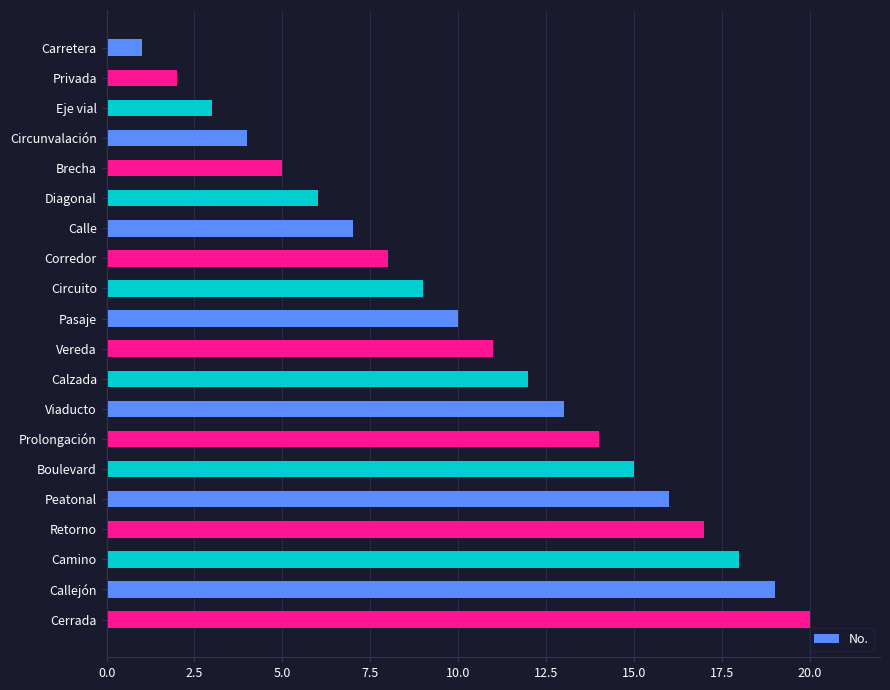

Which category has the highest value across all series?

Cerrada